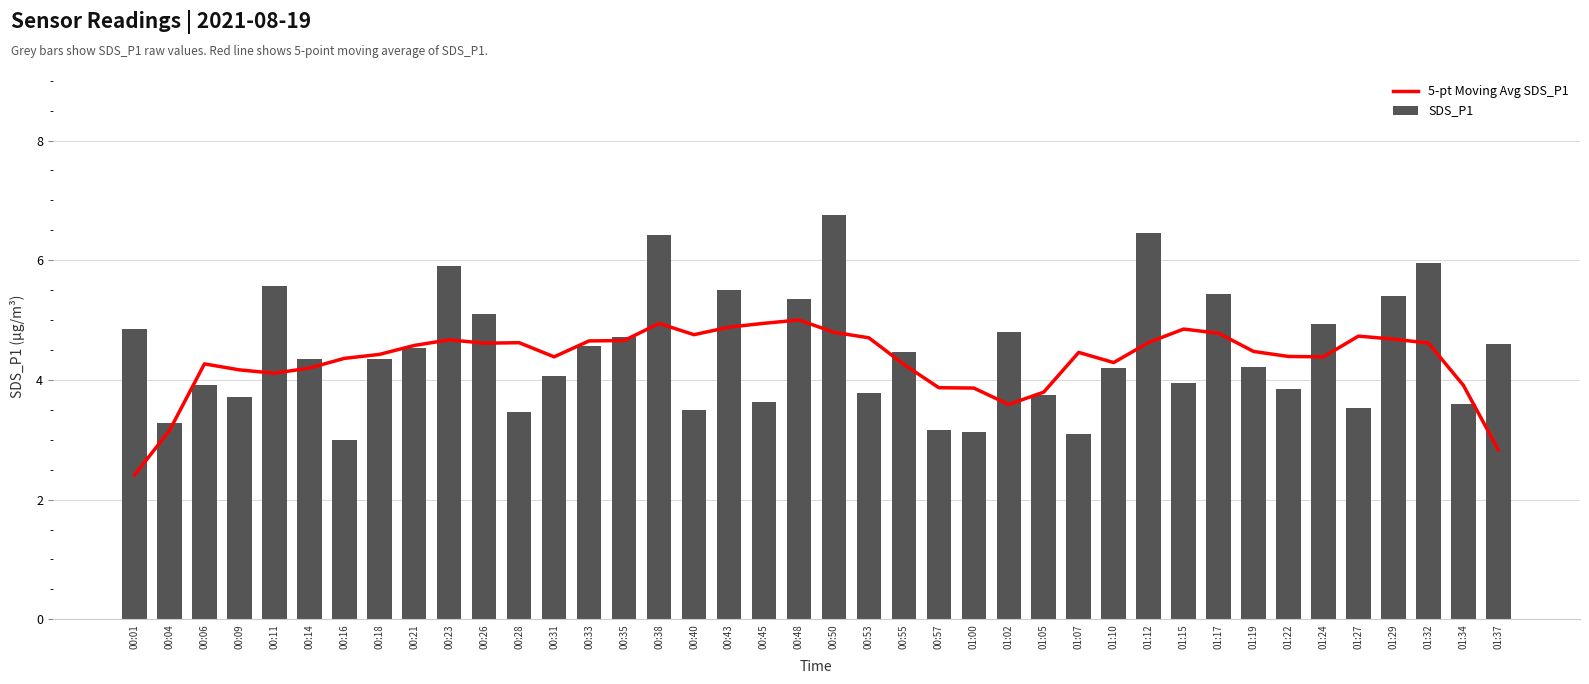

How many data points in 5-pt Moving Avg SDS_P1 are less than 4?

8